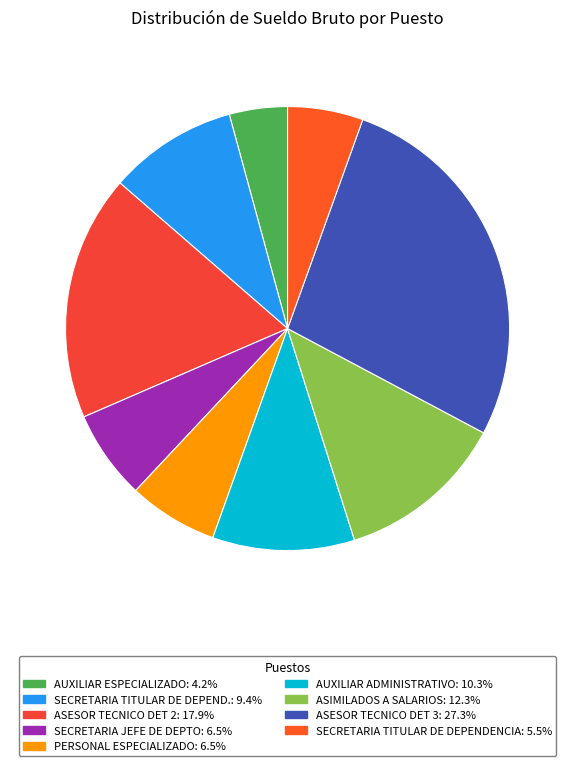

How many slices are in this pie chart?

9